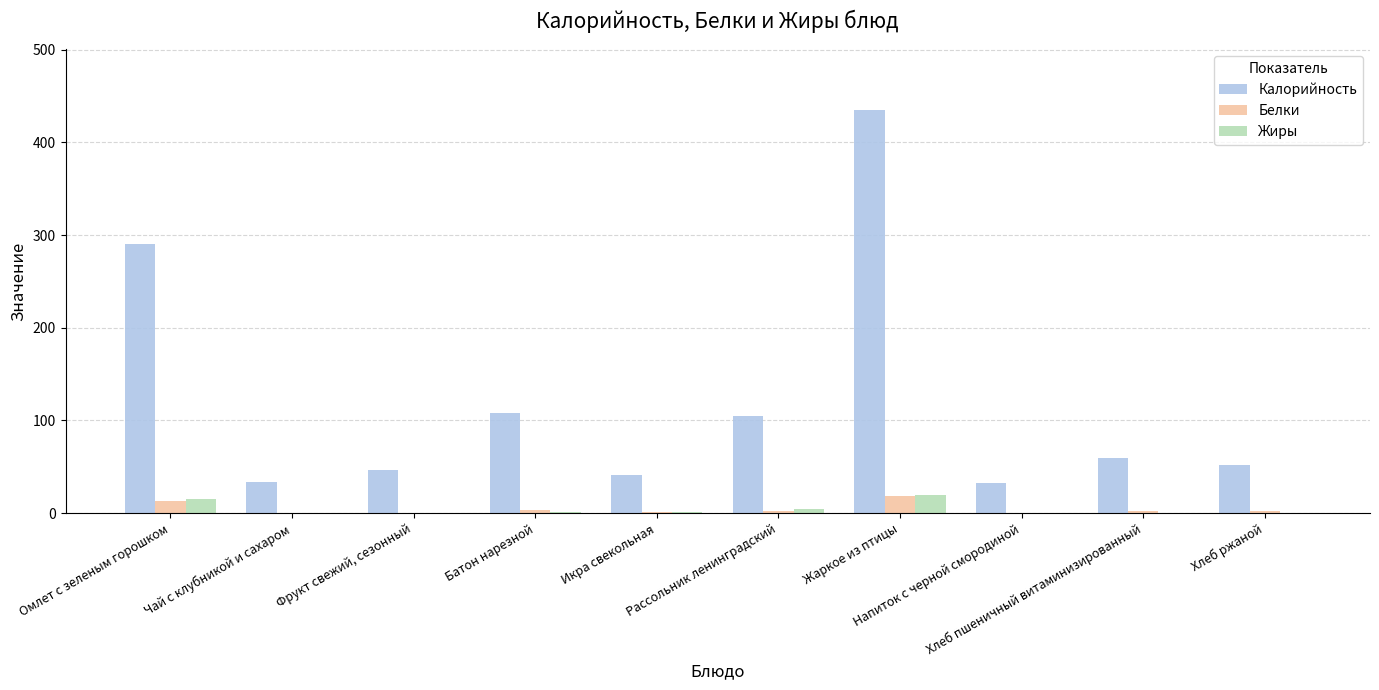

What are all the series names shown in the legend?

Калорийность, Белки, Жиры